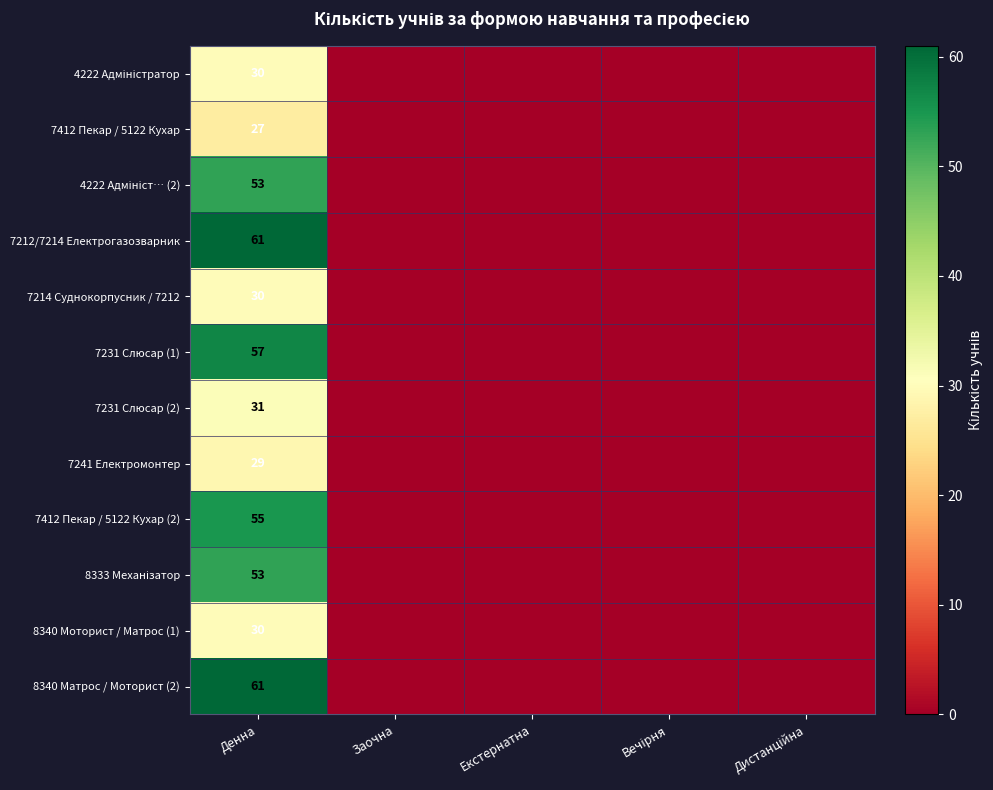

Which series changed the most between Екстернатна and Вечірня?

4222 Адміністратор